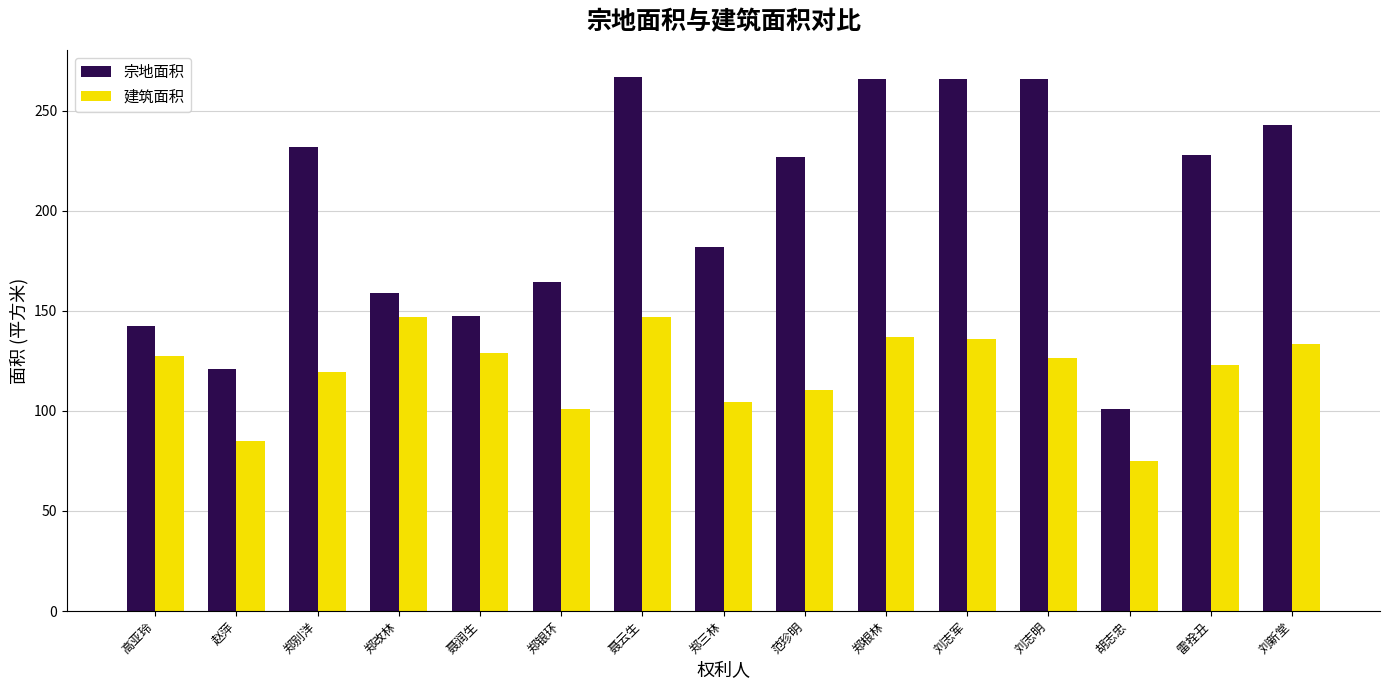

The value of 建筑面积 at 胡志忠 is 107.1. True or false?

False